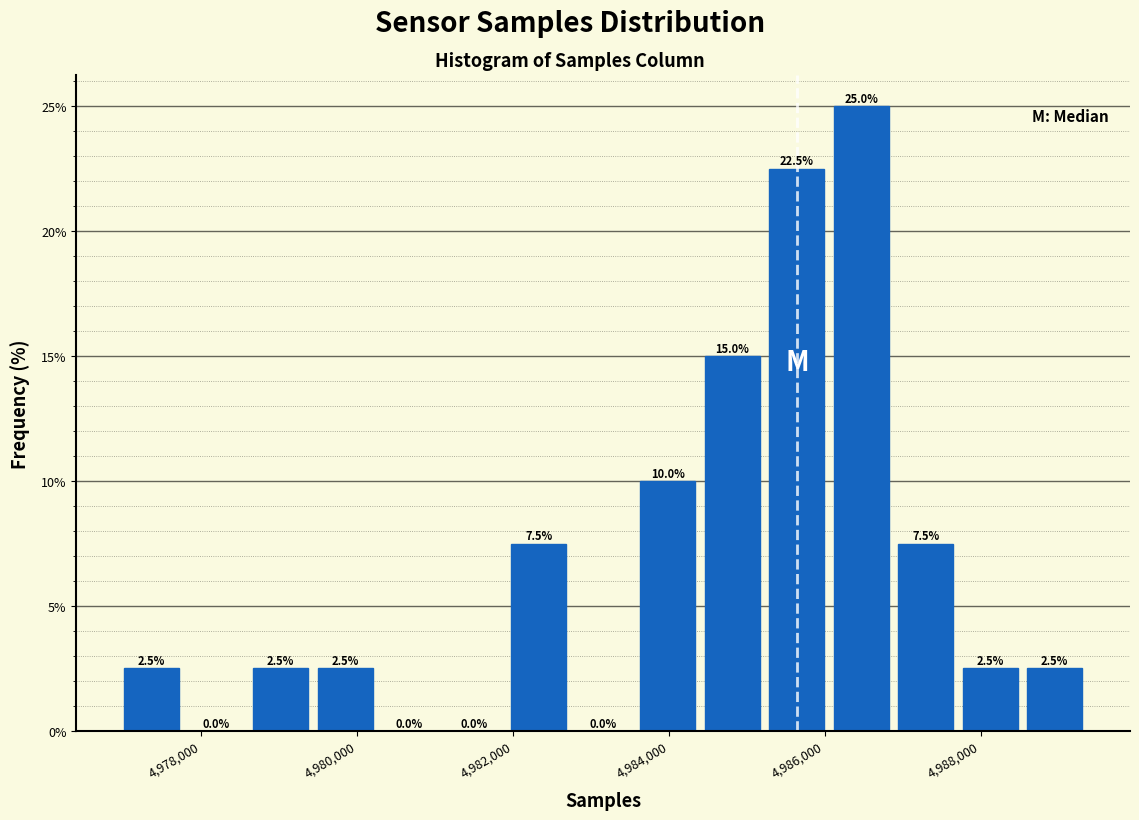

Over which range of the x-axis is the bar tallest?

4986000 to 4986800